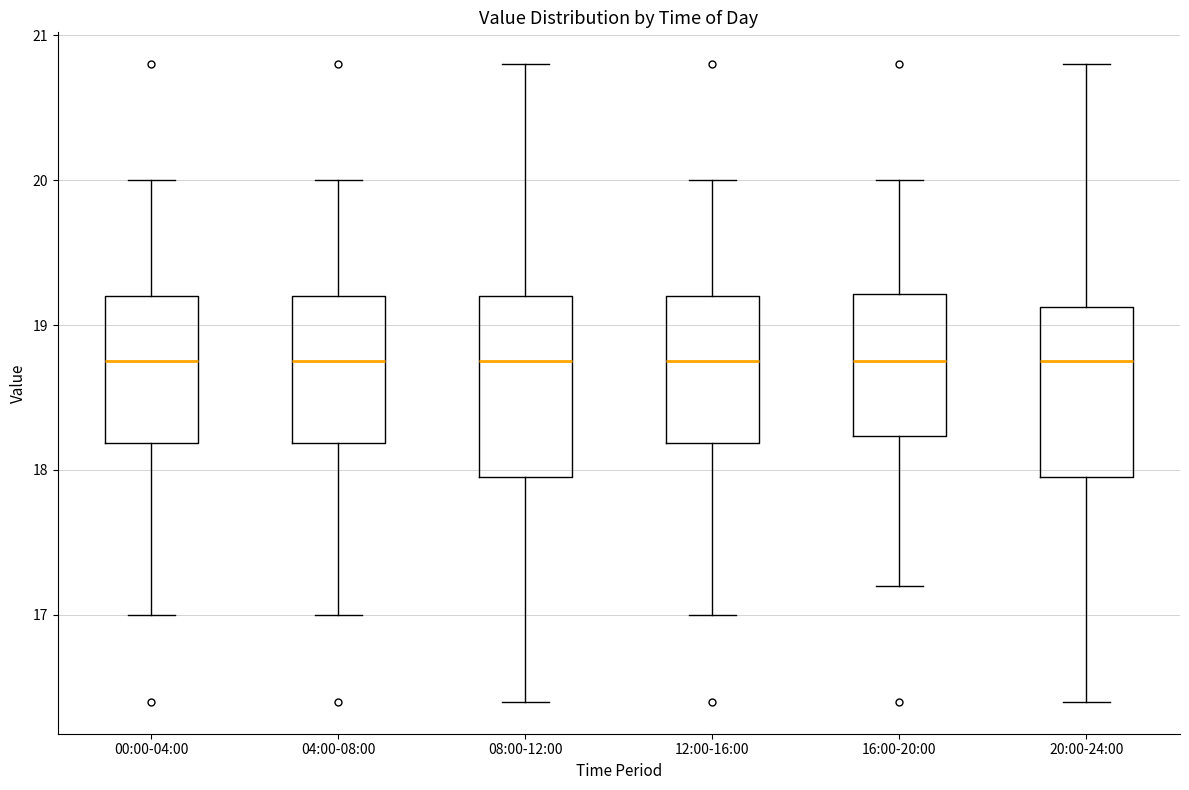

Reading left to right, transcribe this box plot: for each box, give where its median line is, the range the box spans, and where its two whiskers end, as read against the y-axis. The values are not printed on the chart, so give them approximately, as read against the axis.

00:00-04:00: median 18.8, box 18.2 to 19.2, whiskers 17.0 to 20.0
04:00-08:00: median 18.8, box 18.2 to 19.2, whiskers 17.0 to 20.0
08:00-12:00: median 18.8, box 18.0 to 19.2, whiskers 16.4 to 20.8
12:00-16:00: median 18.8, box 18.2 to 19.2, whiskers 17.0 to 20.0
16:00-20:00: median 18.8, box 18.2 to 19.2, whiskers 17.2 to 20.0
20:00-24:00: median 18.8, box 18.0 to 19.1, whiskers 16.4 to 20.8